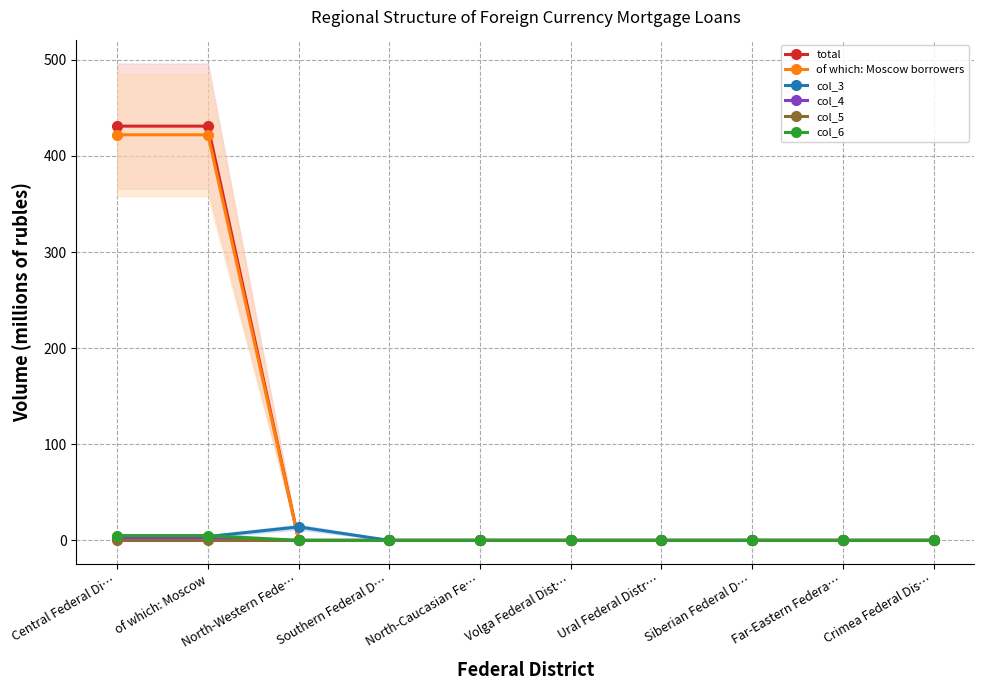

What is the sum of the col_6 values at Central Federal Di… and Crimea Federal Dis…?

5